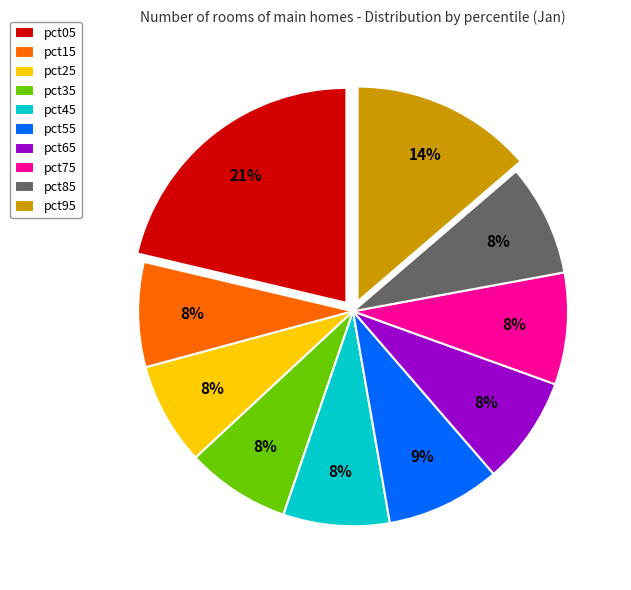

Which category has the biggest portion of the pie?

pct05